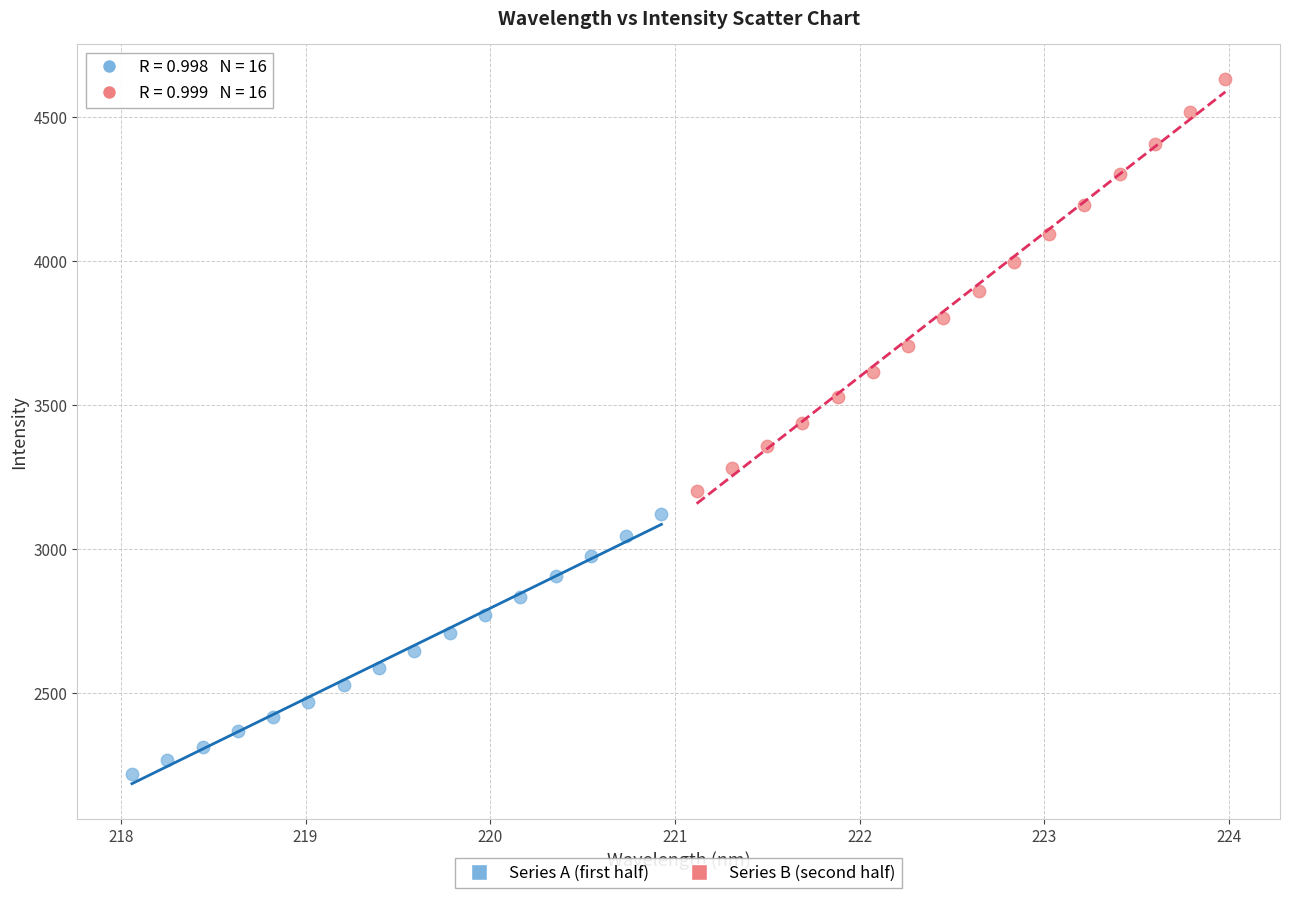

Which series has the widest spread of Y values?

Series B (second half)